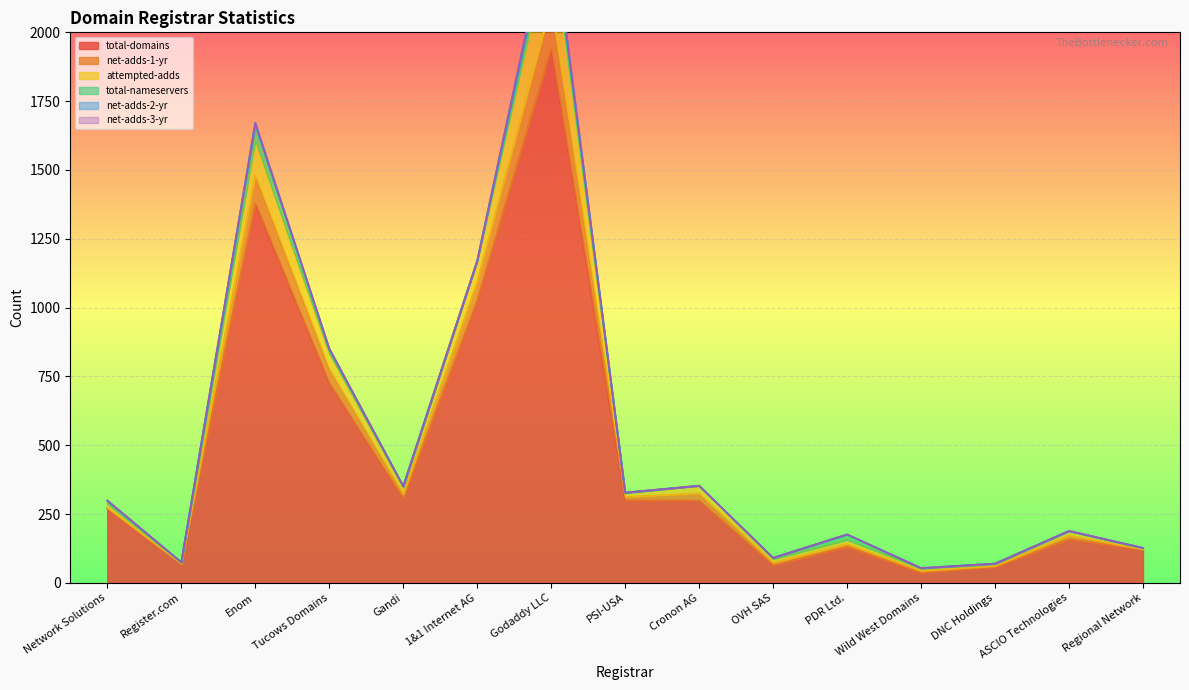

What is the highest value of the attempted-adds series?

2427